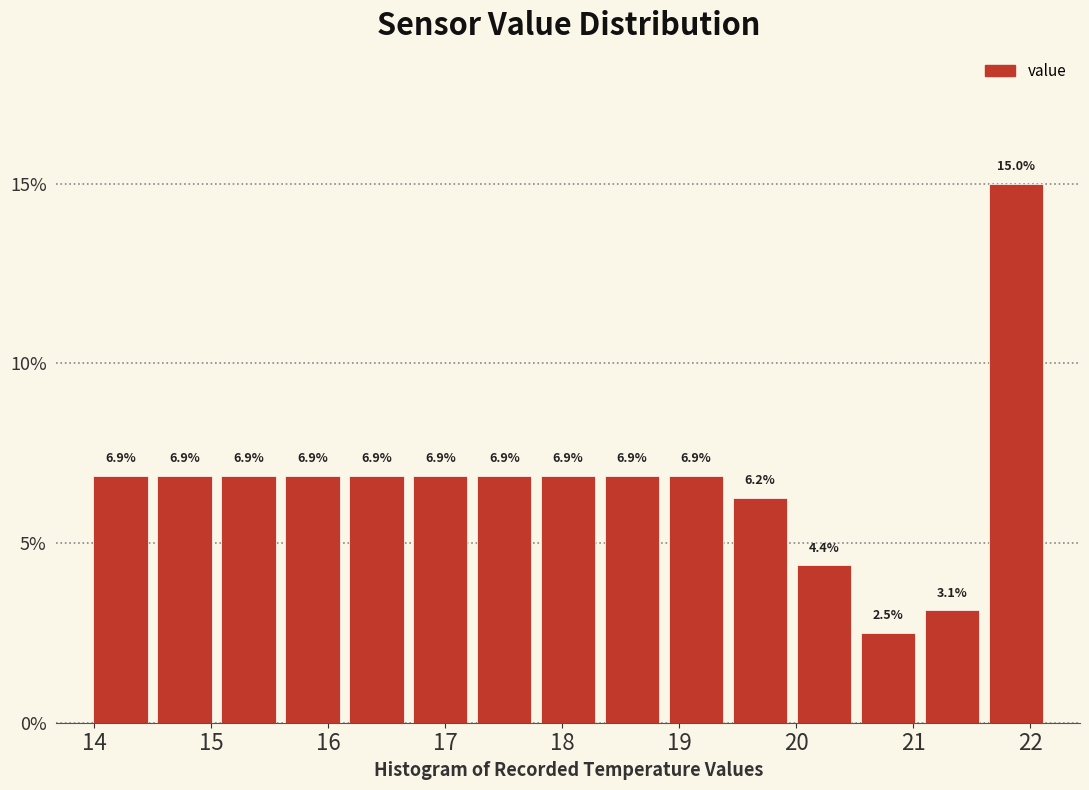

Reading left to right, transcribe this chart: for each bar, give the range it covers on the x-axis and its height. The bar edges are not printed on the chart, so give them approximately, as read against the axis.

14.0 to 14.5: 6.9
14.5 to 15.0: 6.9
15.0 to 15.6: 6.9
15.6 to 16.1: 6.9
16.1 to 16.7: 6.9
16.7 to 17.2: 6.9
17.2 to 17.8: 6.9
17.8 to 18.3: 6.9
18.3 to 18.9: 6.9
18.9 to 19.4: 6.9
19.4 to 20.0: 6.2
20.0 to 20.5: 4.4
20.5 to 21.1: 2.5
21.1 to 21.6: 3.1
21.6 to 22.2: 15.0